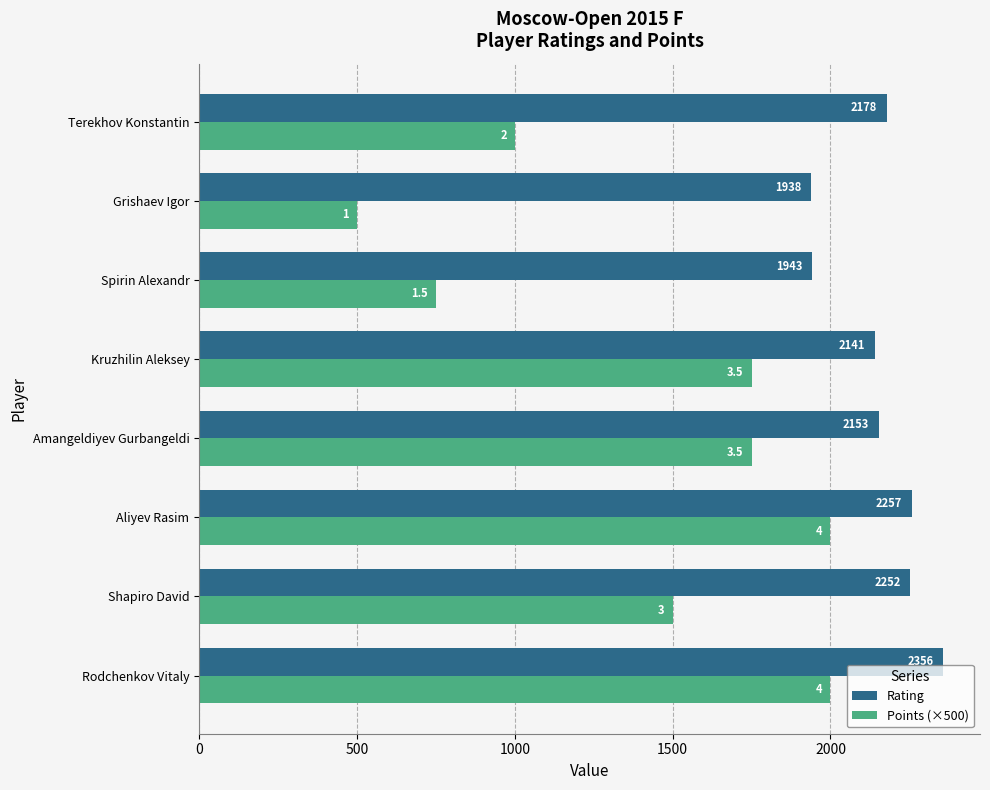

What is the minimum value shown in the chart?

500